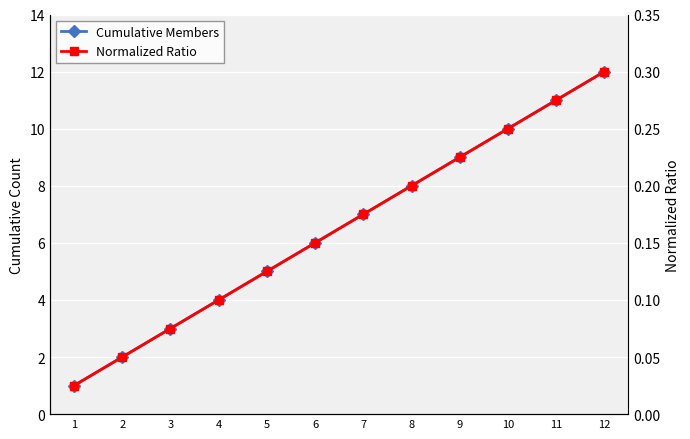

How many values in the Cumulative Members series exceed 7?

5